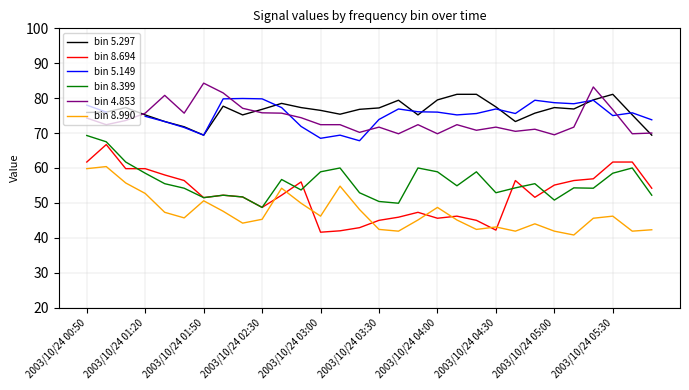

What are all the series names shown in the legend?

bin 5.297, bin 8.694, bin 5.149, bin 8.399, bin 4.853, bin 8.990